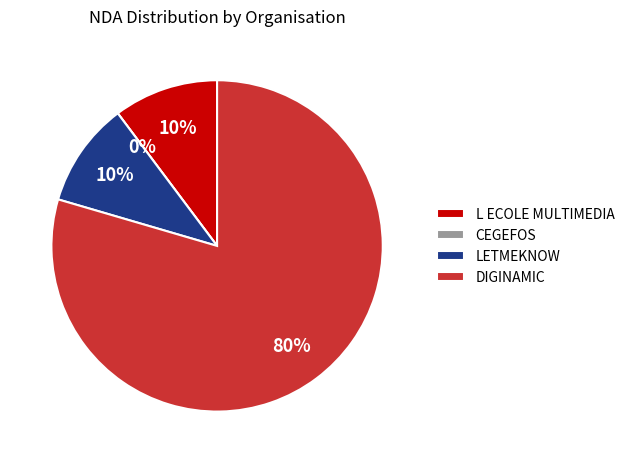

How many segments does this pie chart have?

4